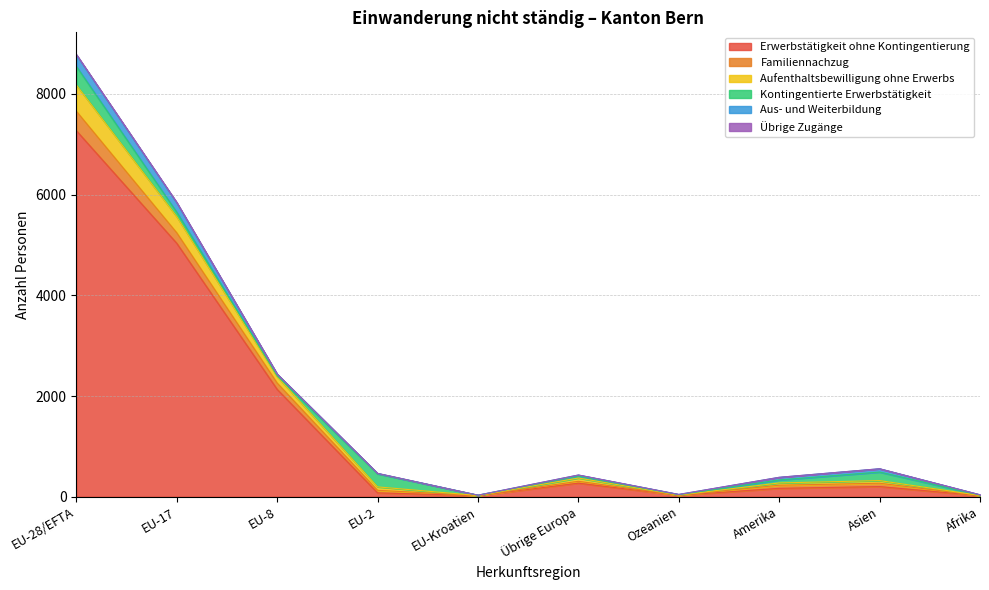

At which label is Familiennachzug closest to 4404?

EU-17